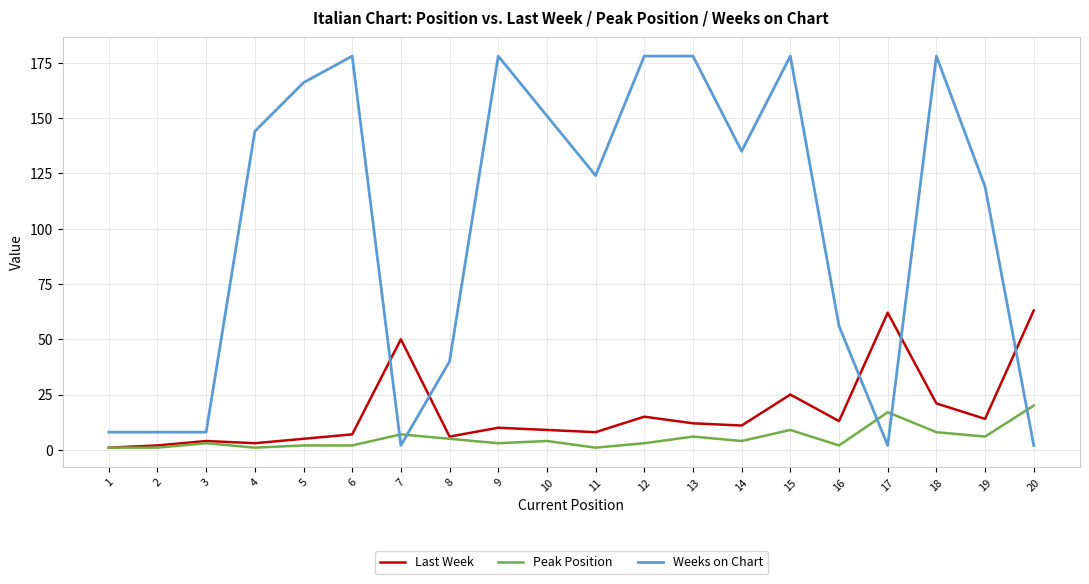

Which series has the largest total across all categories?

Weeks on Chart